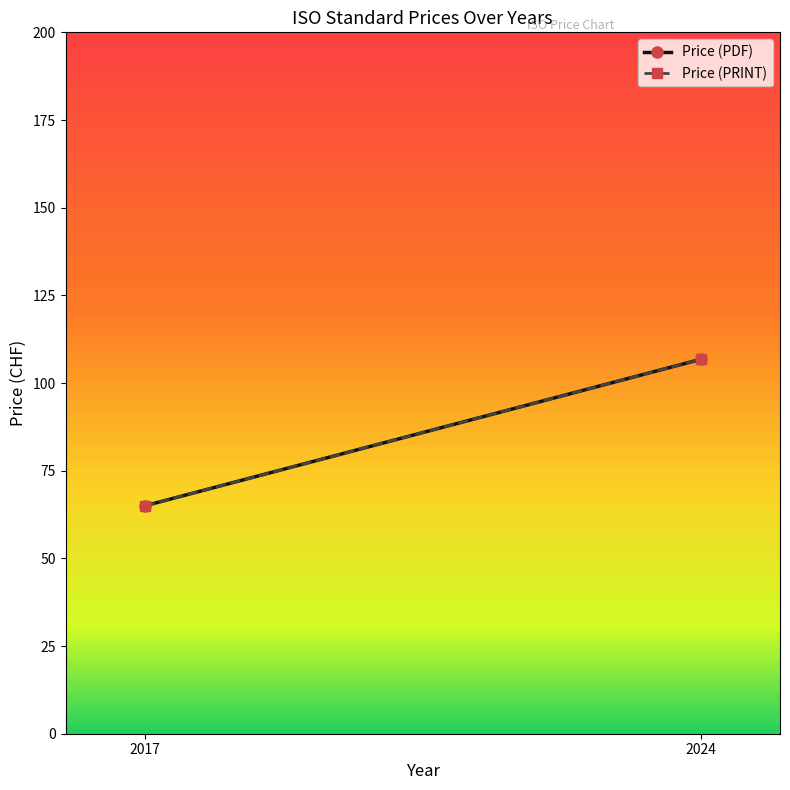

List the series in order of their peak value, highest first.

Price (PDF), Price (PRINT)